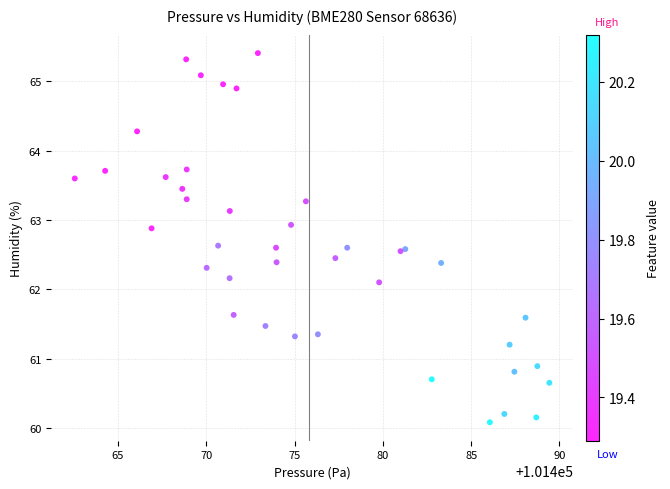

What Y value in the scatter plot is closest to 62?

62.1